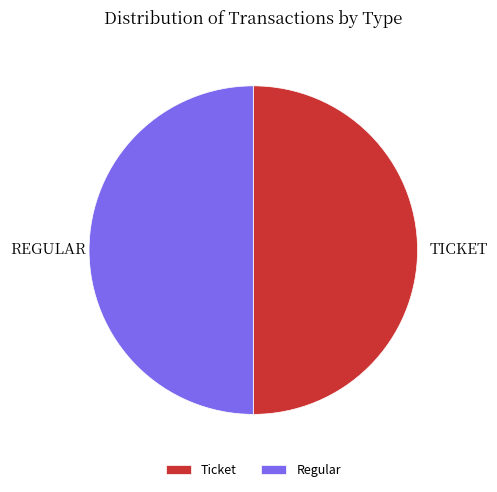

Combined, do Ticket and Regular account for over 50%?

Yes